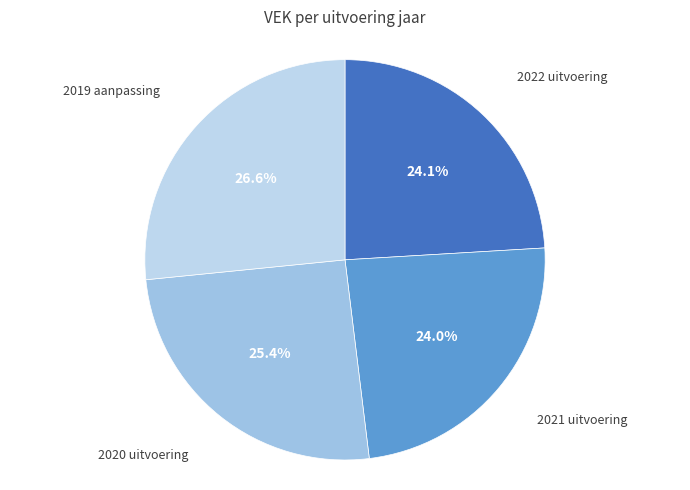

Approximately how many times larger is the value at 2022 uitvoering compared to 2020 uitvoering?

0.9